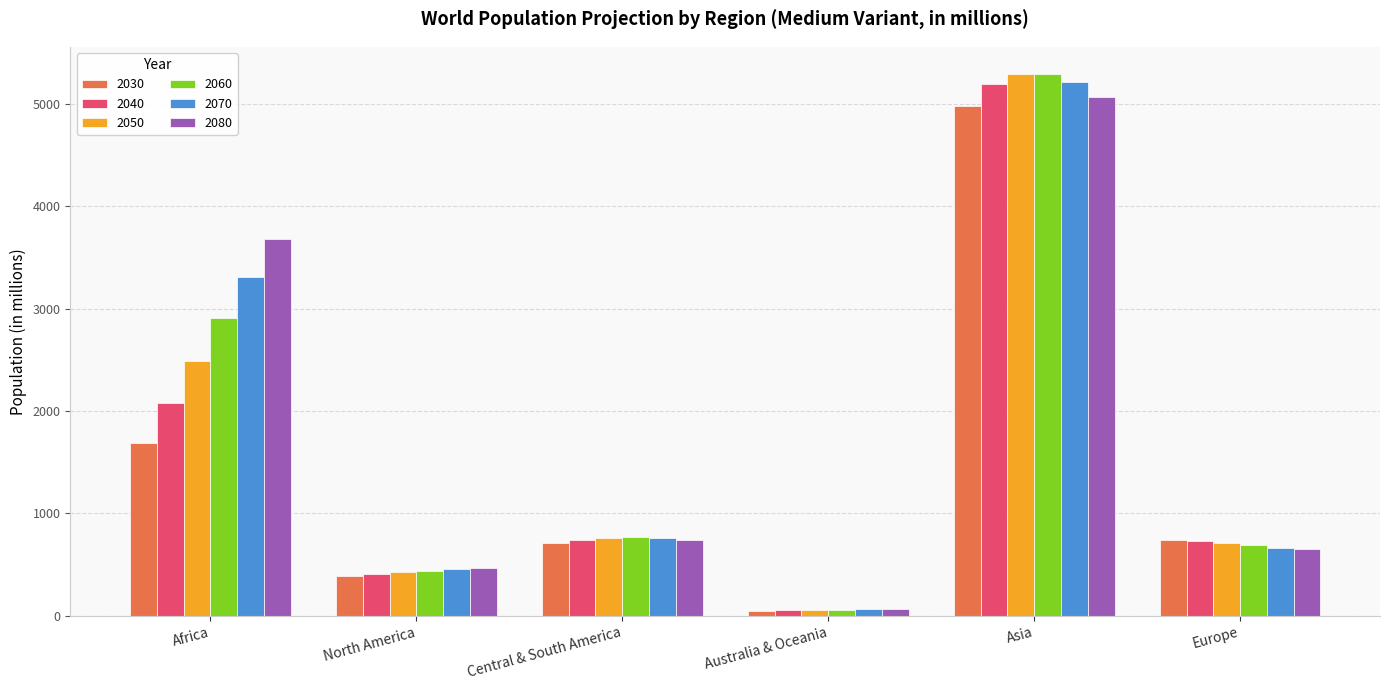

How many categories are shown in the chart?

6